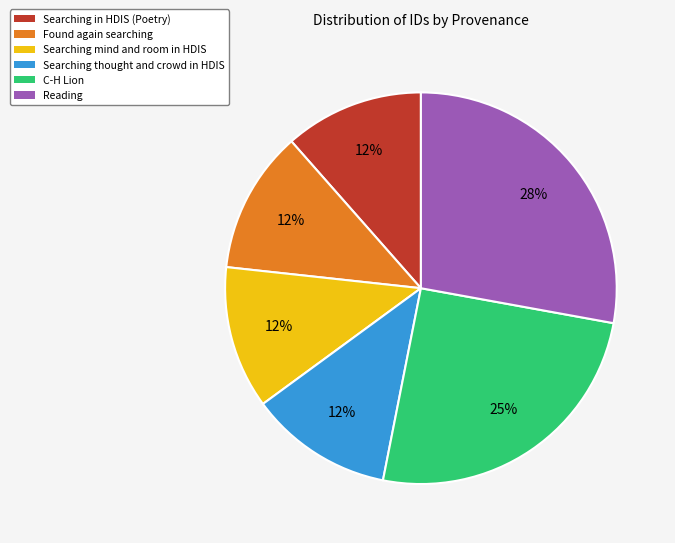

True or false: C-H Lion accounts for 25% of the total.

True